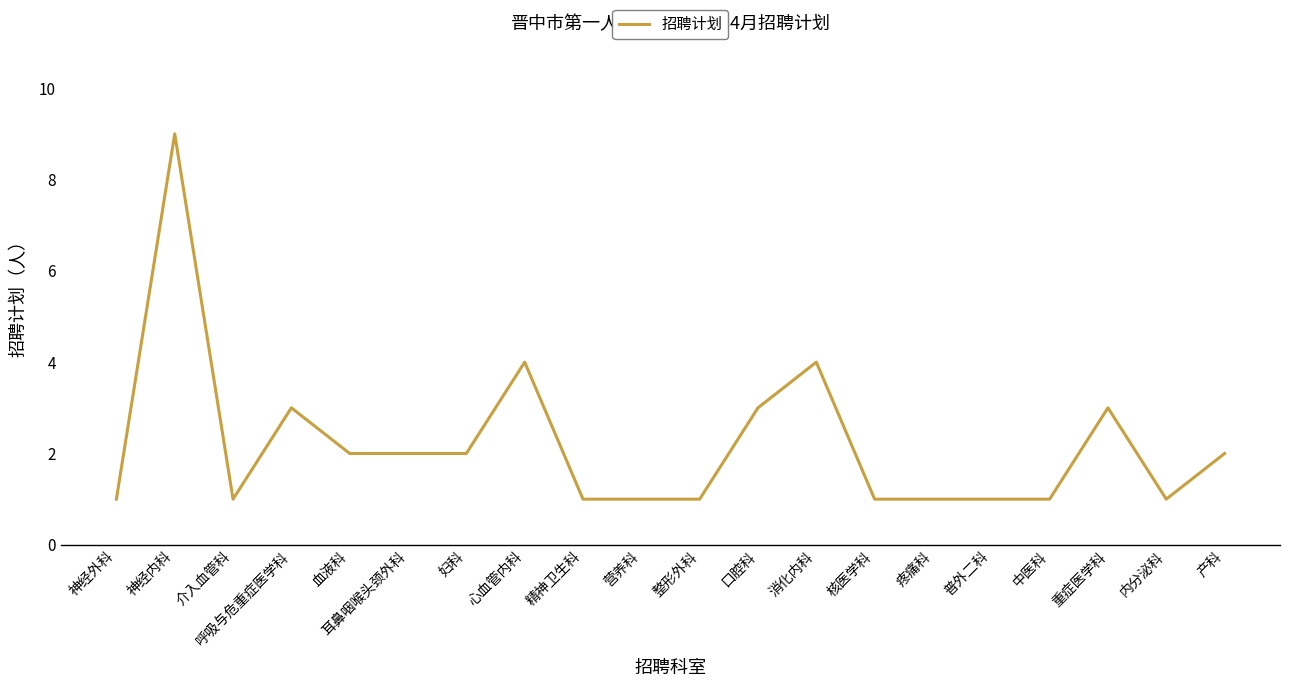

What is the change in value from 呼吸与危重症医学科 to 核医学科?

-2